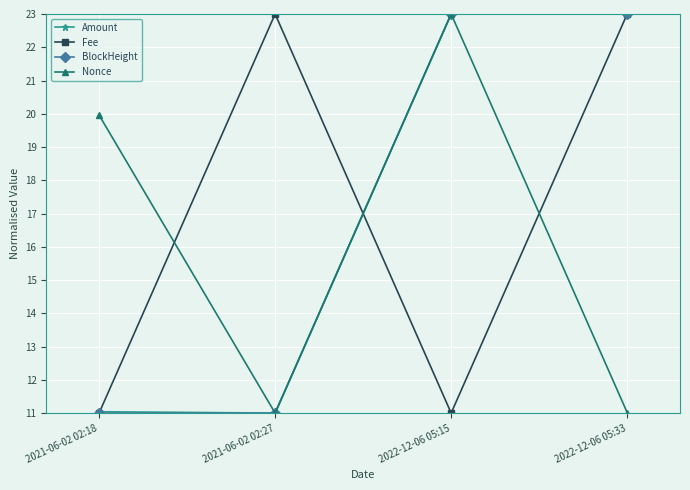

True or false: Nonce and Fee intersect in this chart.

True